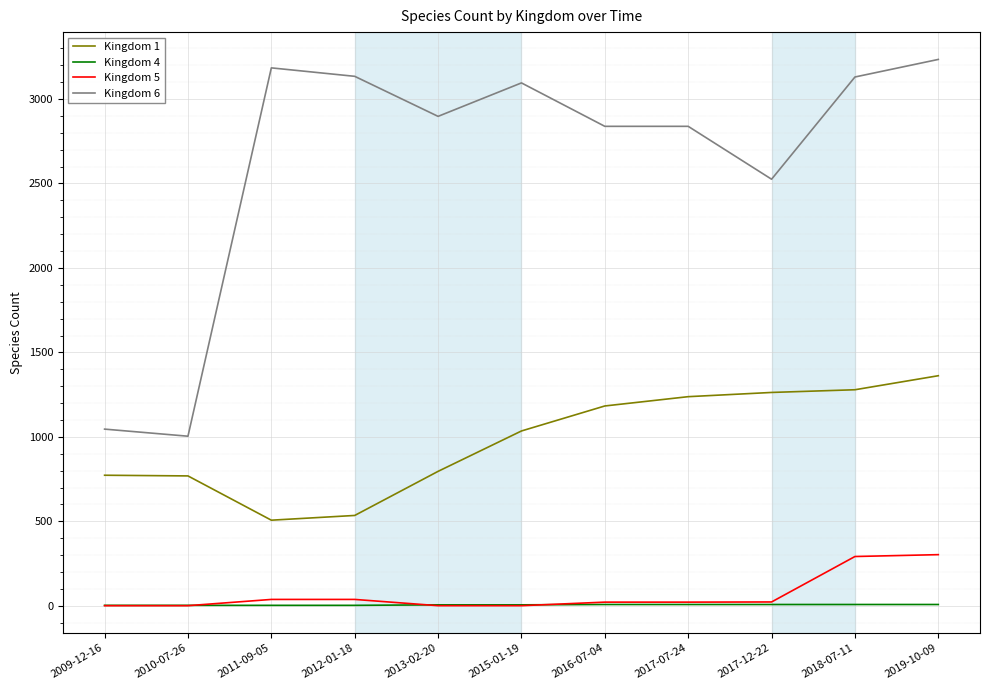

List the series in order of their peak value, lowest first.

Kingdom 4, Kingdom 5, Kingdom 1, Kingdom 6